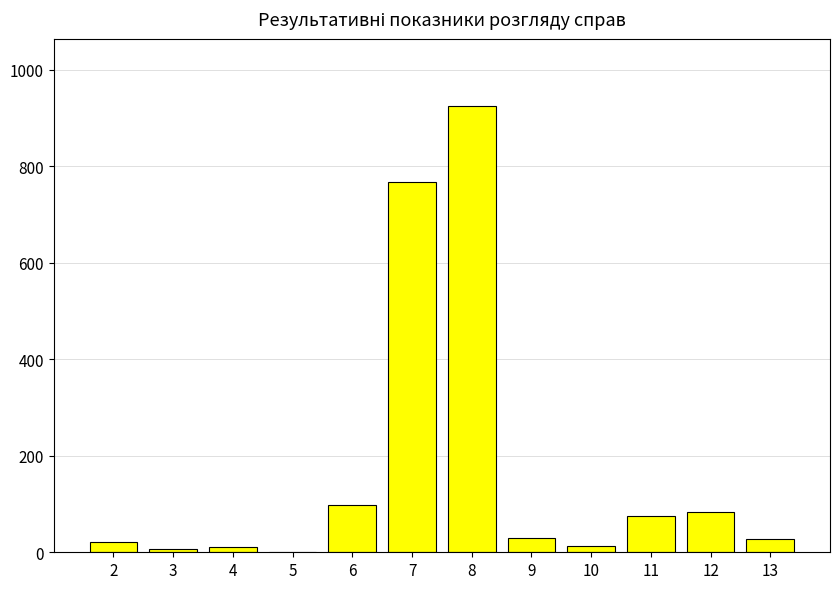

Are the bars horizontal?

No